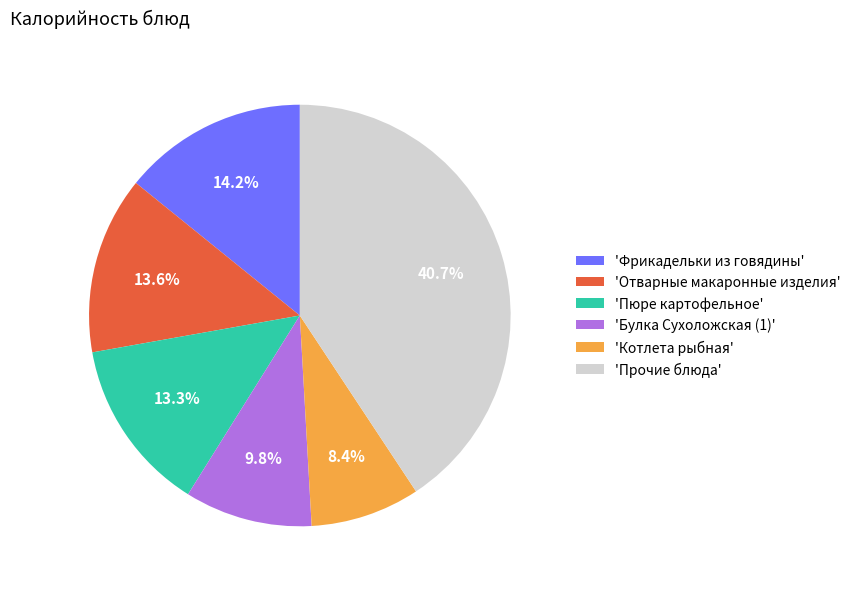

Which slice is the smallest?

'Котлета рыбная'